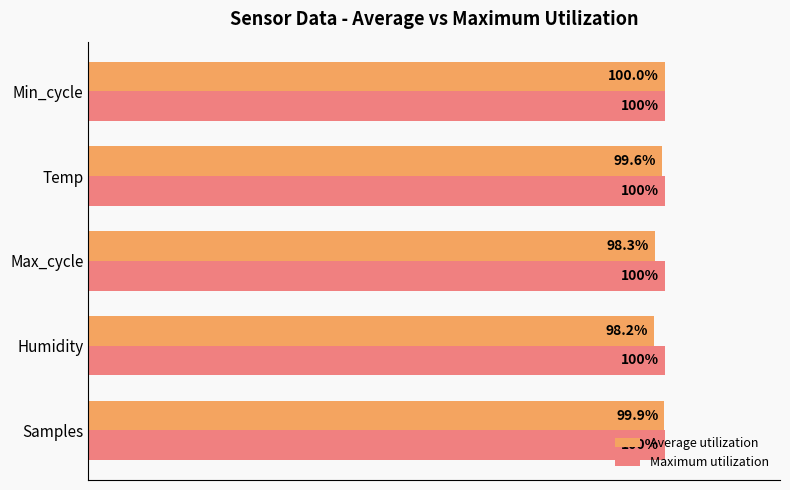

At which label is Average utilization closest to 99?

Temp